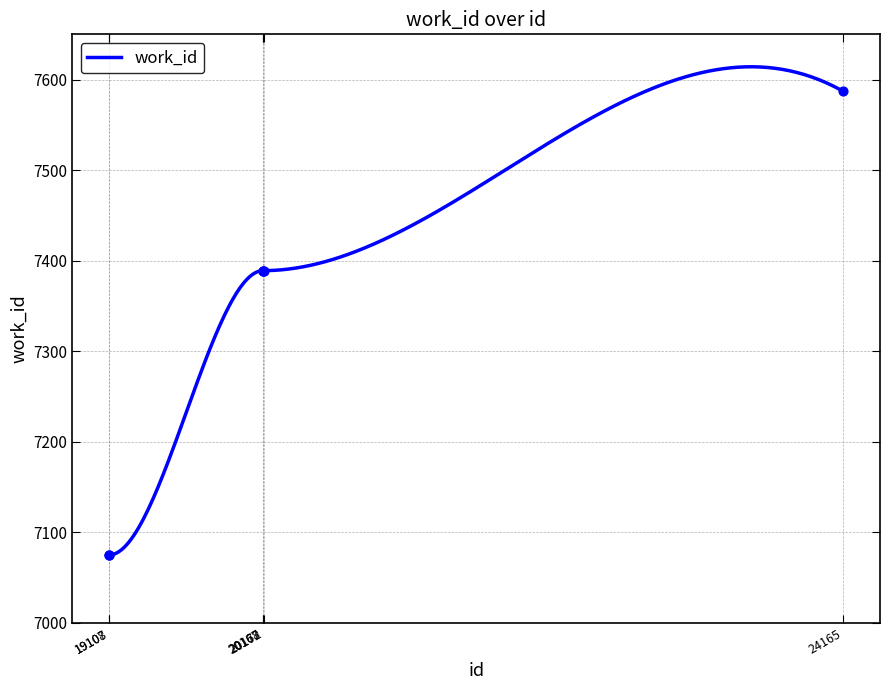

What is the change in value from 20168 to 24165?

+198